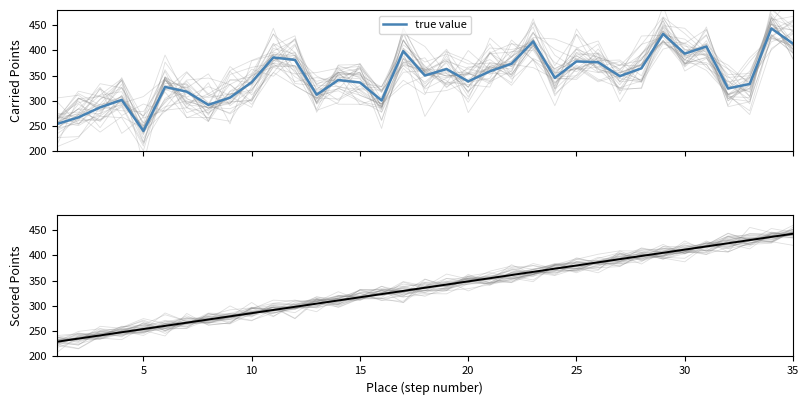

In true value, how many points are lower than both neighbors (excluding endpoints)?

10